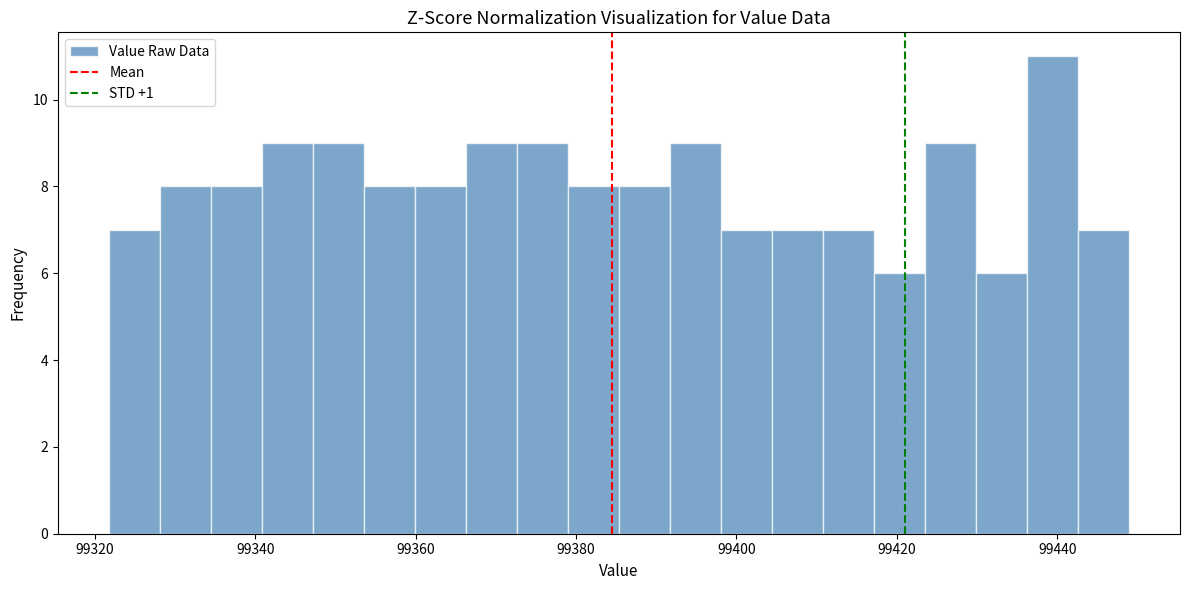

Read against the x-axis, roughly where is the centre of the tallest bar?

99440